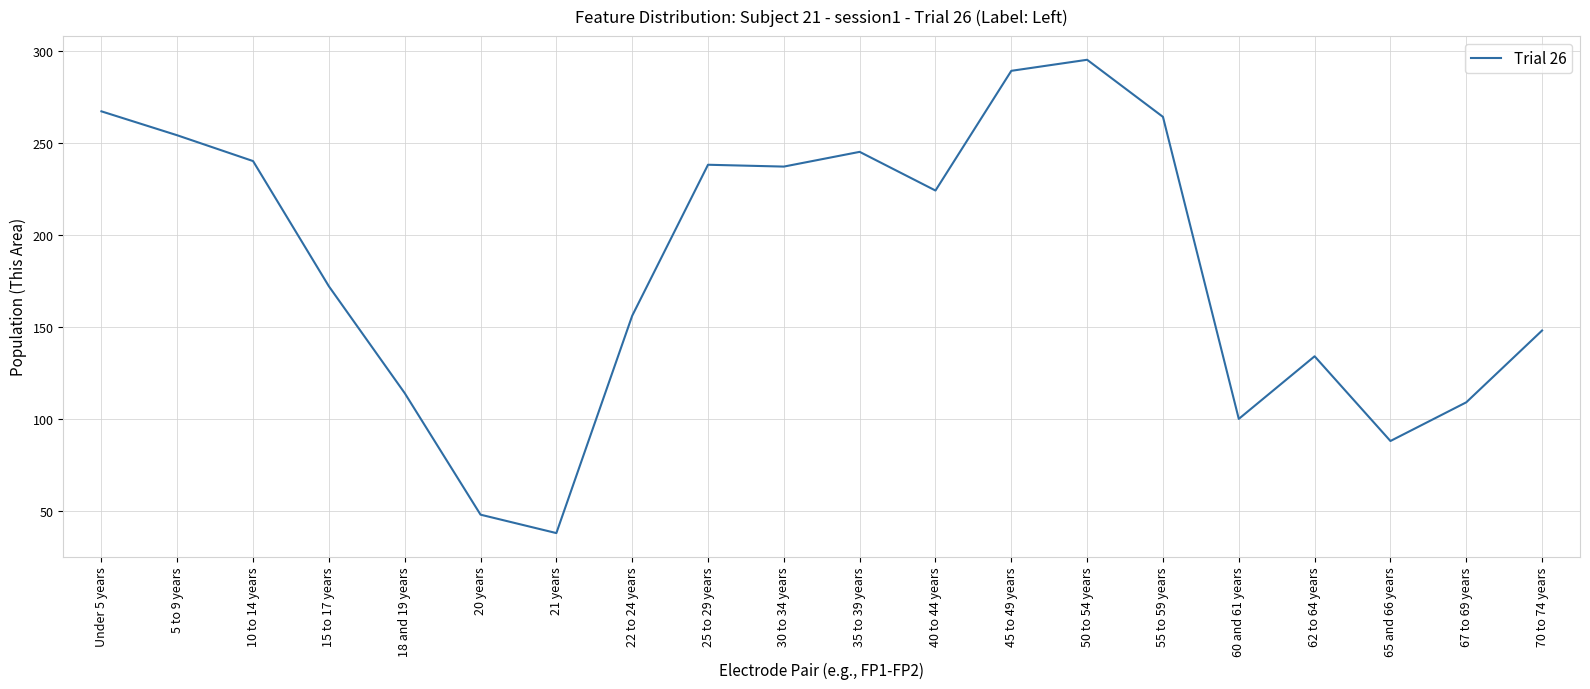

Is it true that the value at Under 5 years is 267?

True